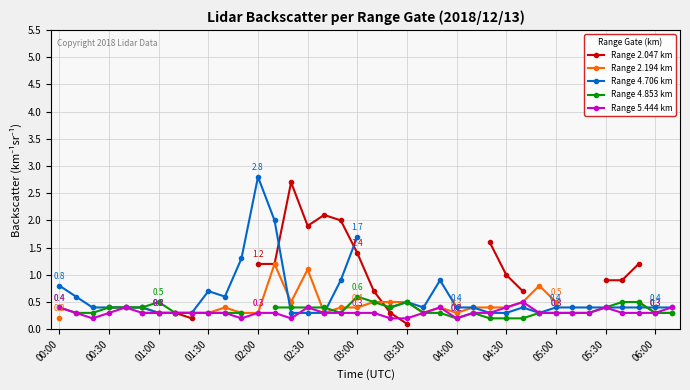

Count the Range 5.444 km values in the range 0 to 1.

38